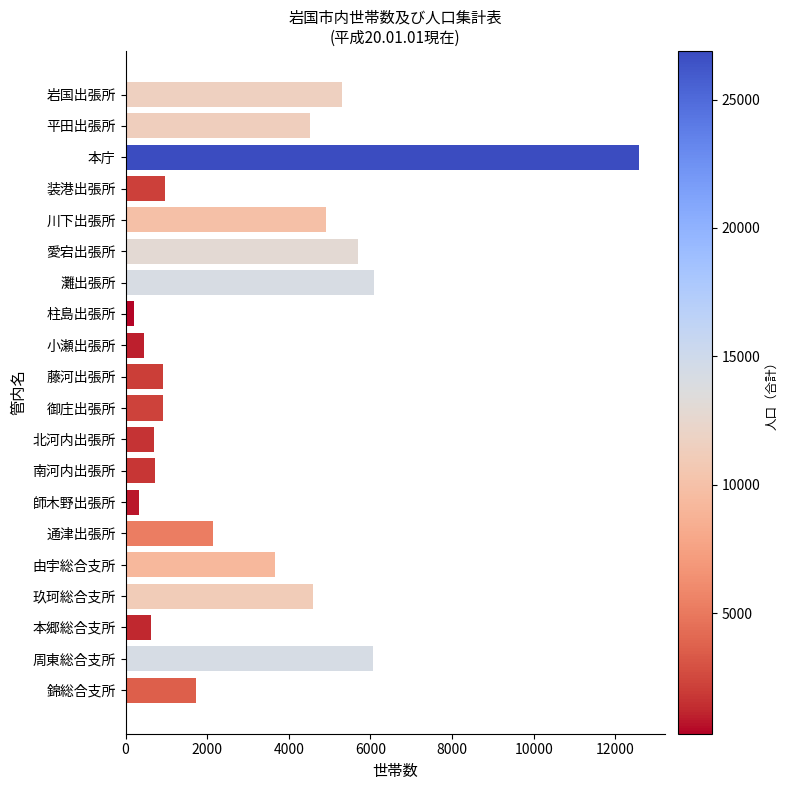

What is the value of the 18th bar from the top?

622